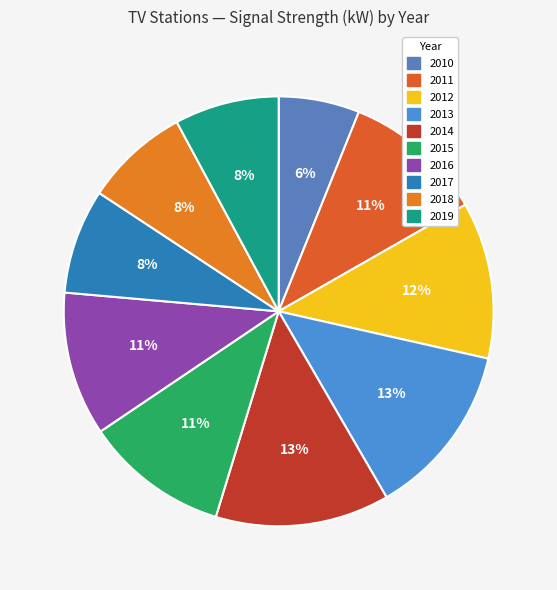

Which category has the biggest portion of the pie?

2013